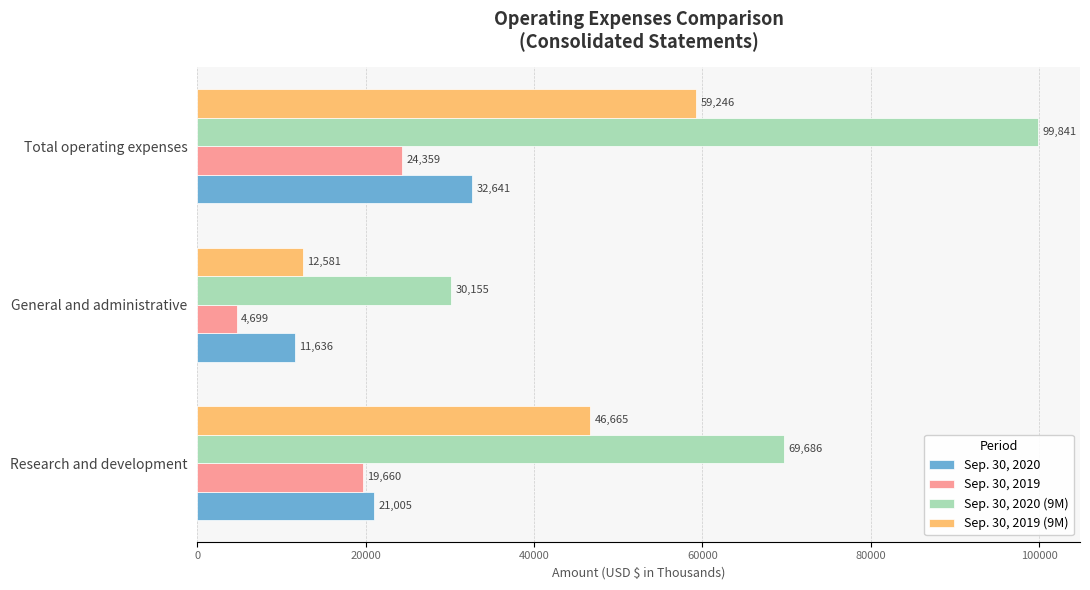

What is the difference between the Sep. 30, 2019 (9M) values at Total operating expenses and General and administrative?

46665